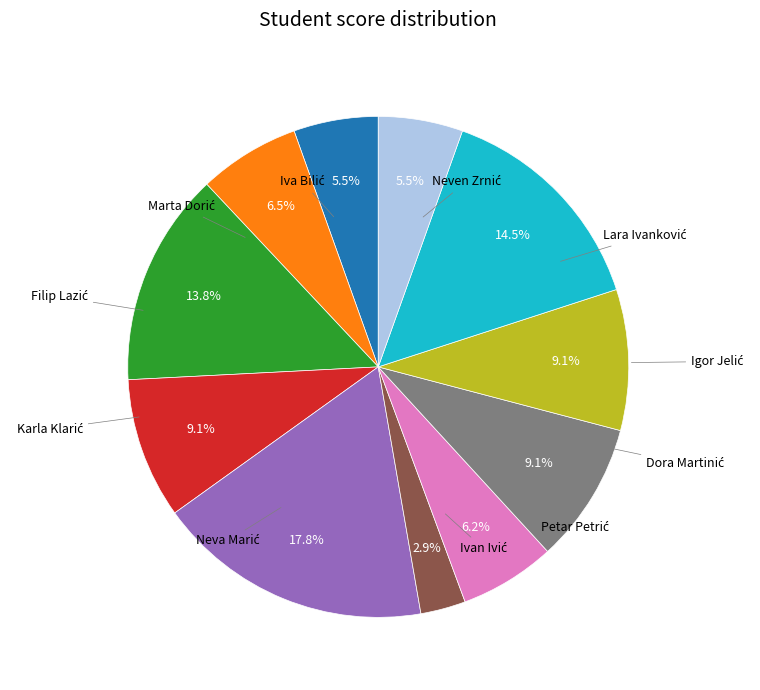

Is there any slice that represents more than half of the pie?

No